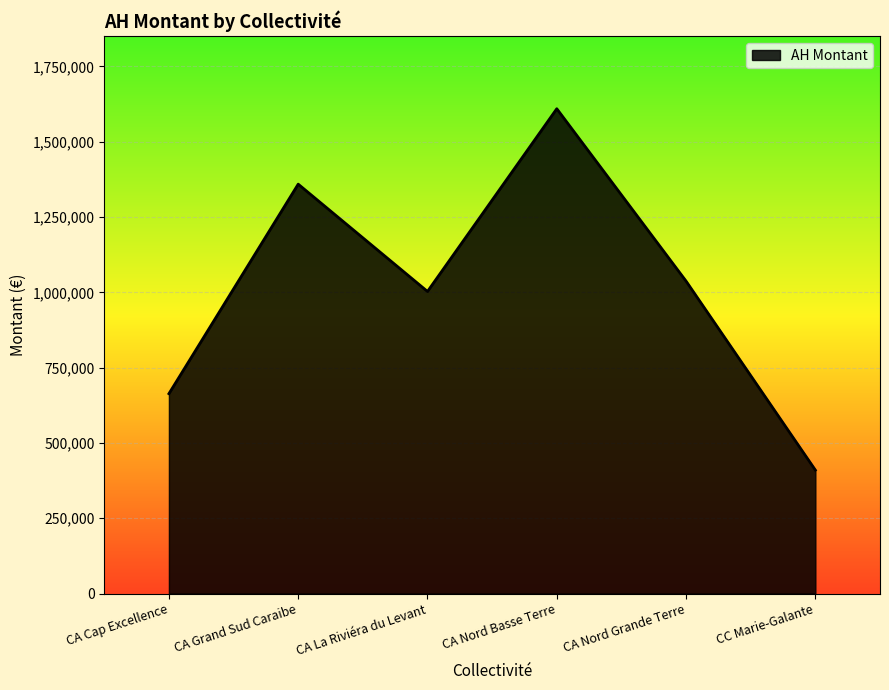

Count the number of categories in the chart.

6